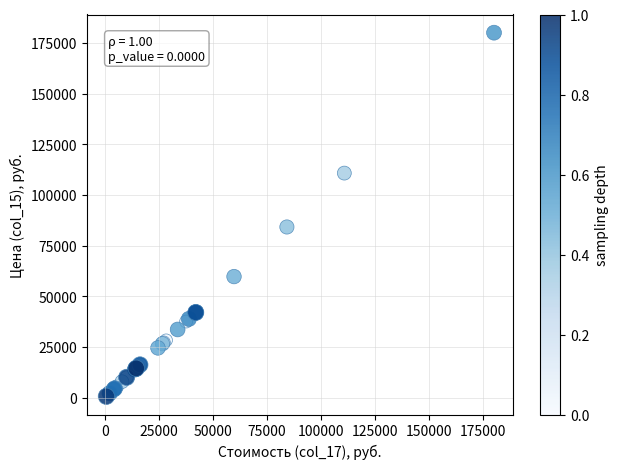

What Y value in the scatter plot is closest to 90308?

84158.0